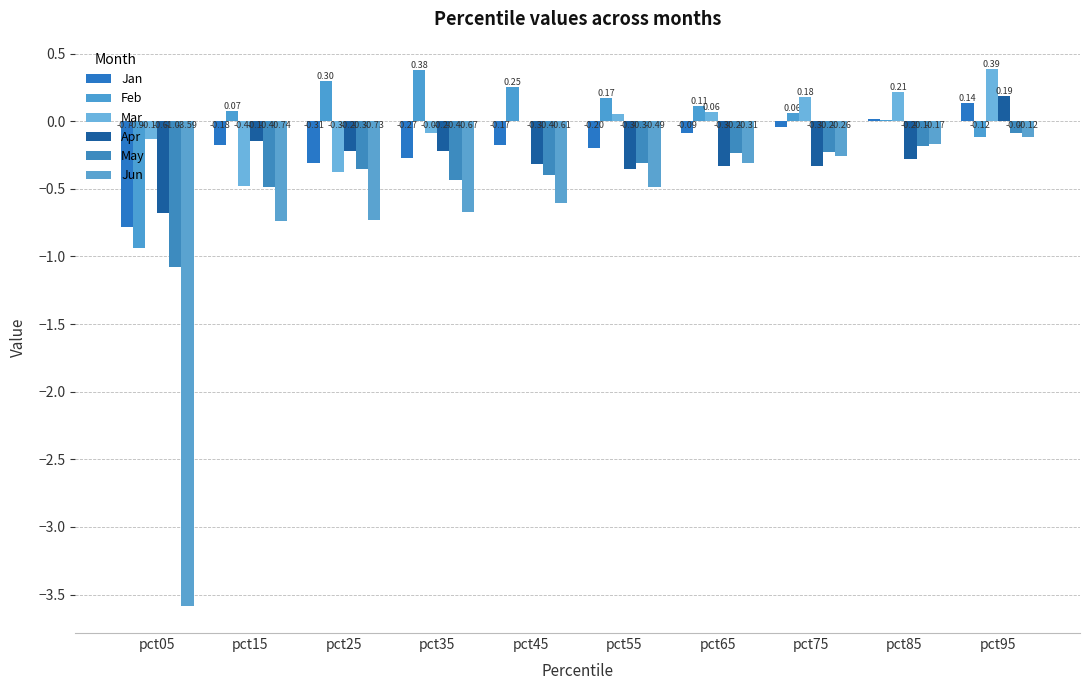

What are all the series names shown in the legend?

Jan, Feb, Mar, Apr, May, Jun